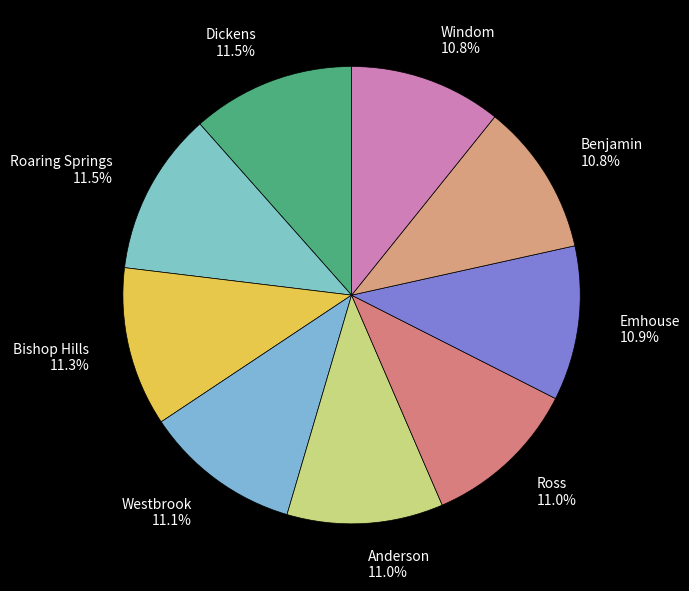

Count the number of slices in the pie.

9